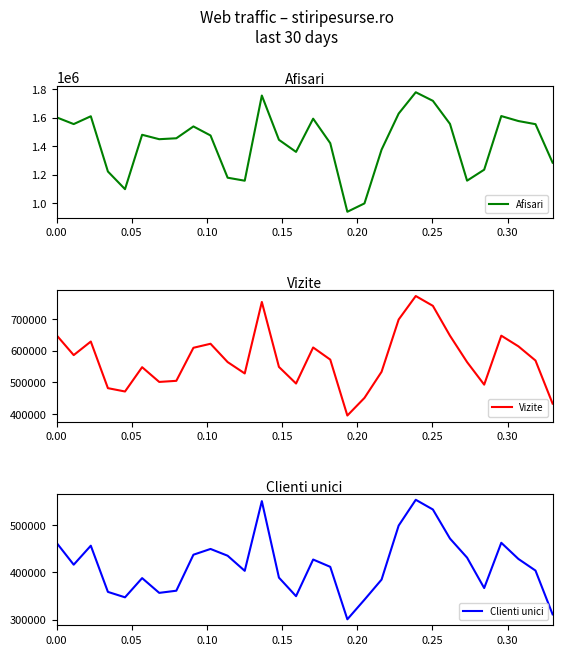

What is the maximum value for Afisari?

1778607